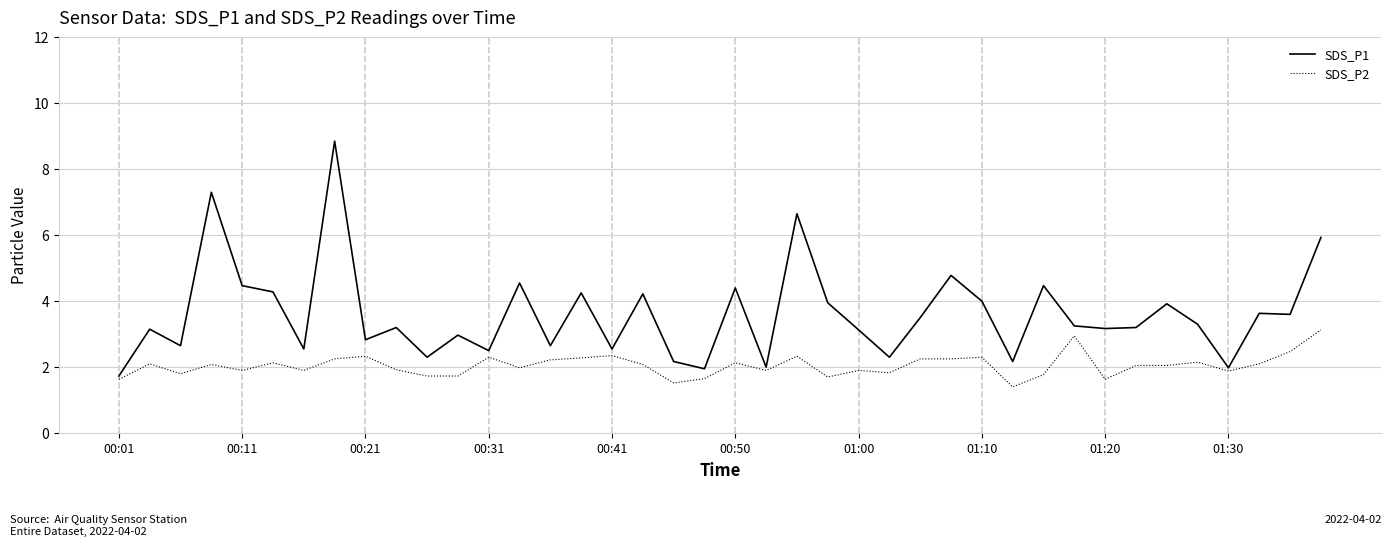

What is the minimum value shown in the chart?

1.4